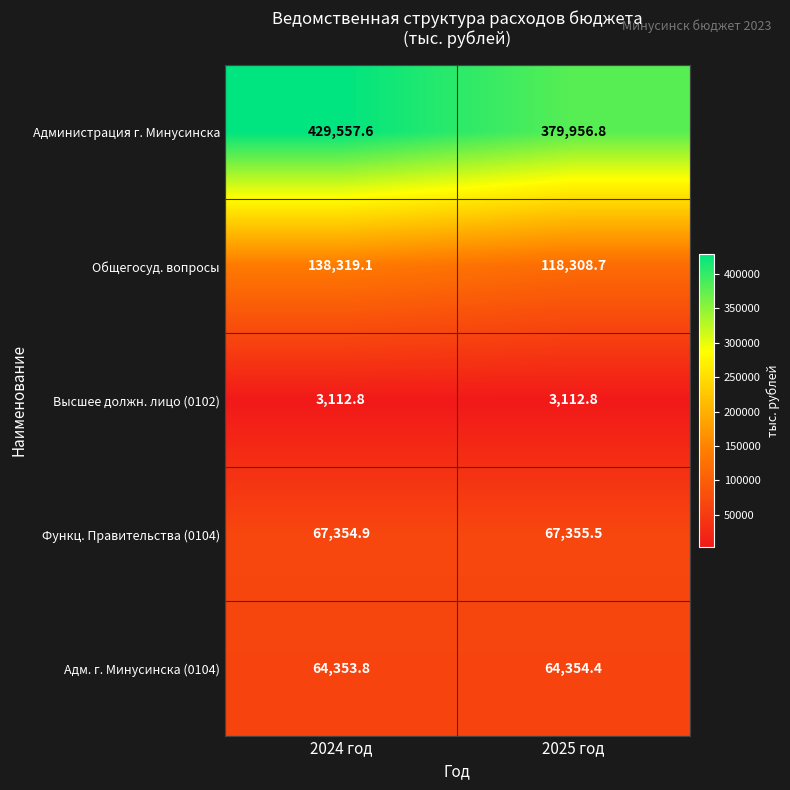

Reading left to right, what are all the values shown in this chart?

Администрация г. Минусинска: 2024 год=429557.6	2025 год=379956.8
Общегосуд. вопросы: 2024 год=138319.1	2025 год=118308.7
Высшее должн. лицо (0102): 2024 год=3112.8	2025 год=3112.8
Функц. Правительства (0104): 2024 год=67354.9	2025 год=67355.5
Адм. г. Минусинска (0104): 2024 год=64353.8	2025 год=64354.4